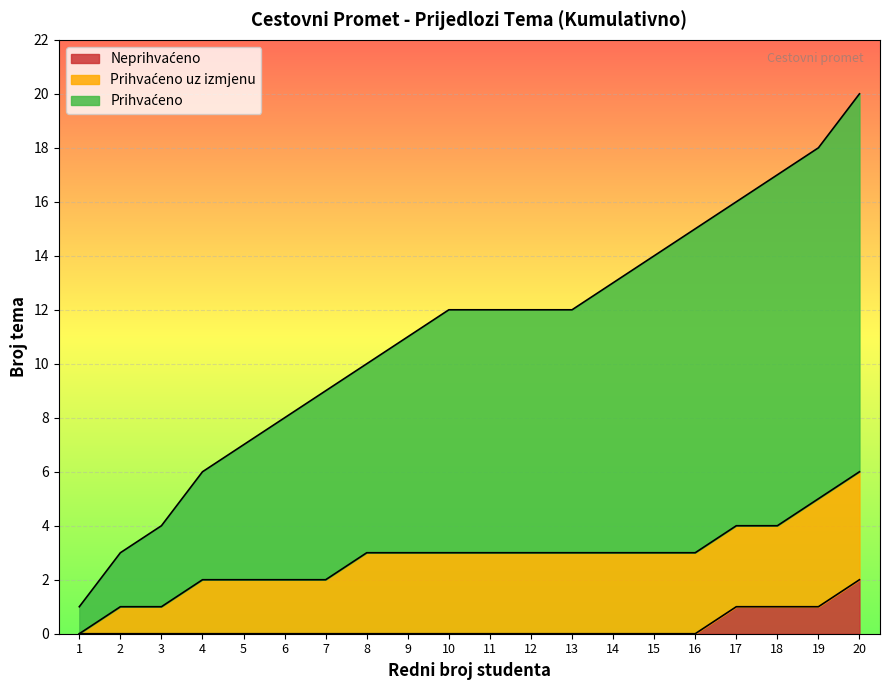

What is the change in value from 6 to 17?

+8